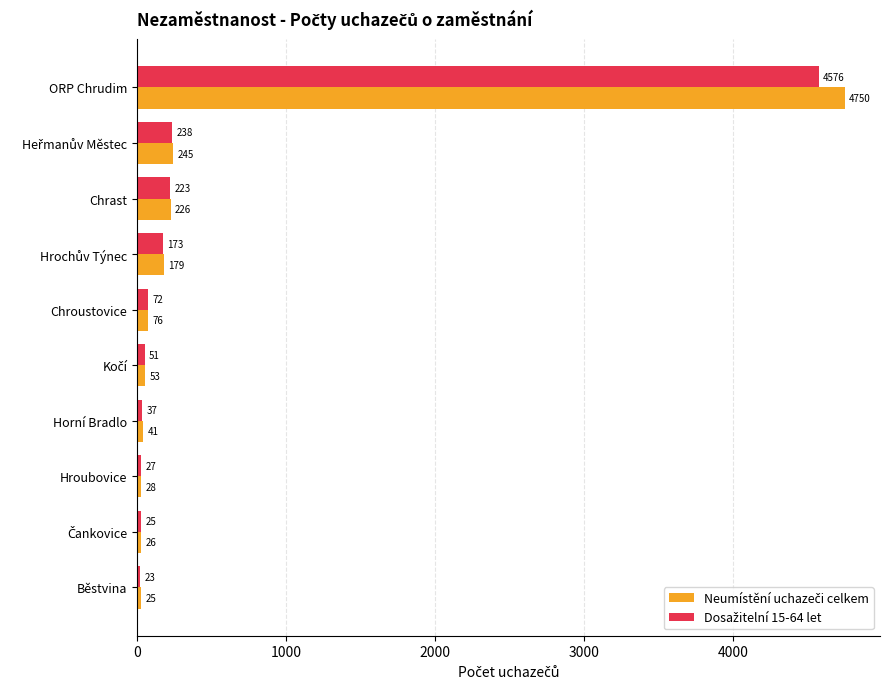

What is the total value across all series at Horní Bradlo?

78